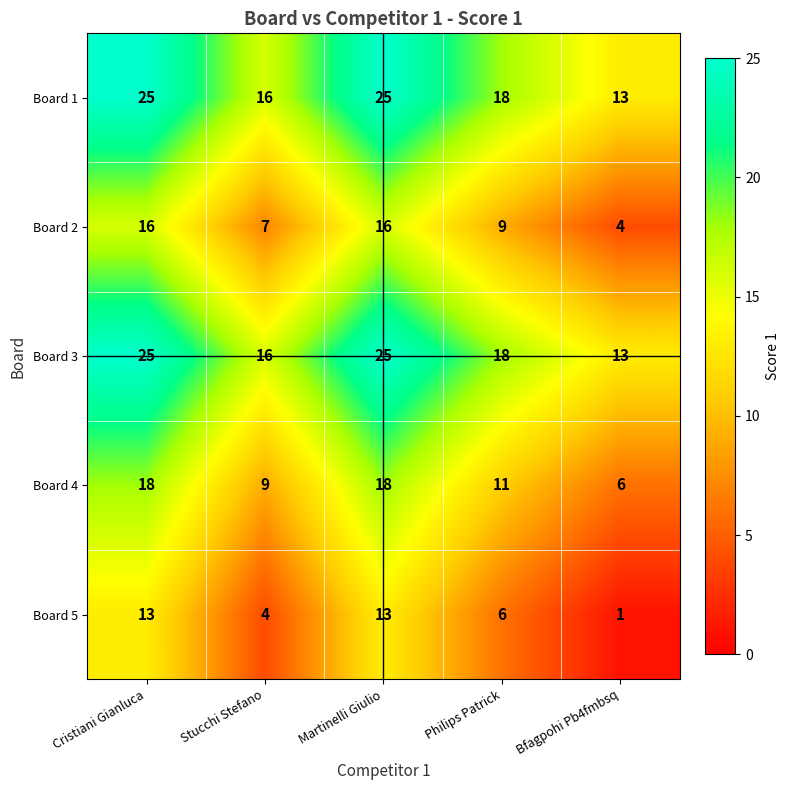

What is the difference between the highest and lowest values at Philips Patrick?

12